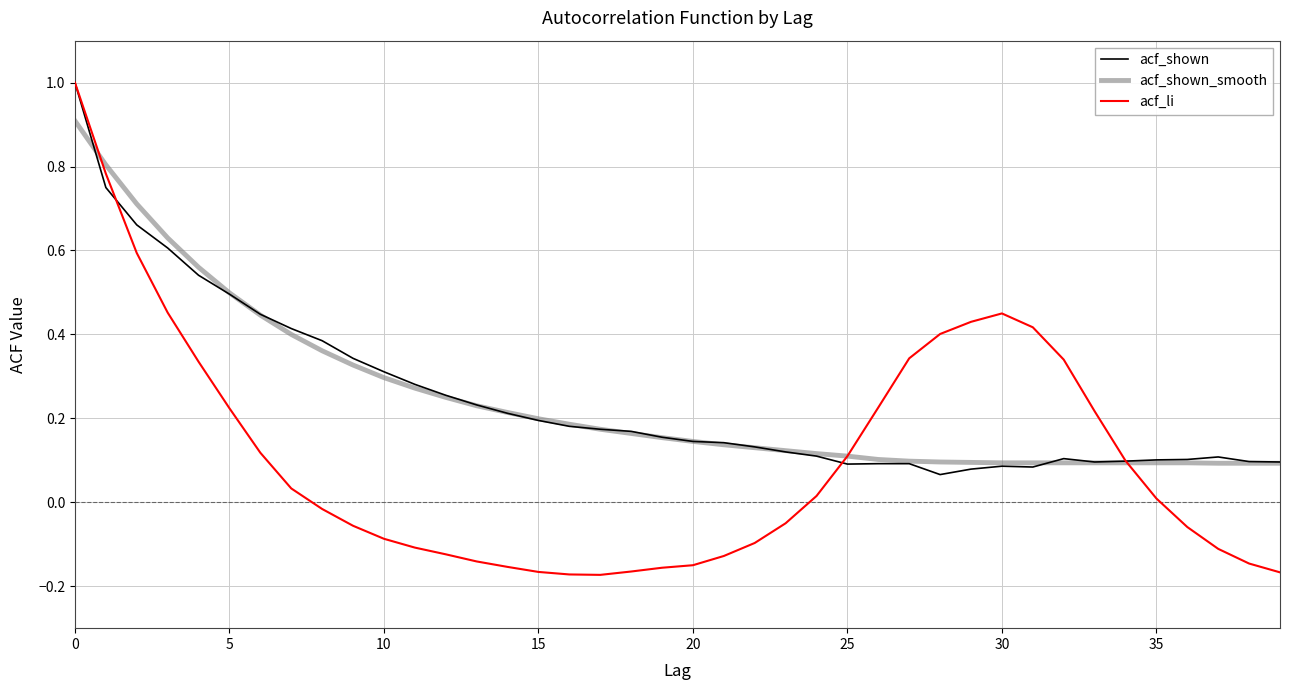

What is the highest value of the acf_li series?

1.0